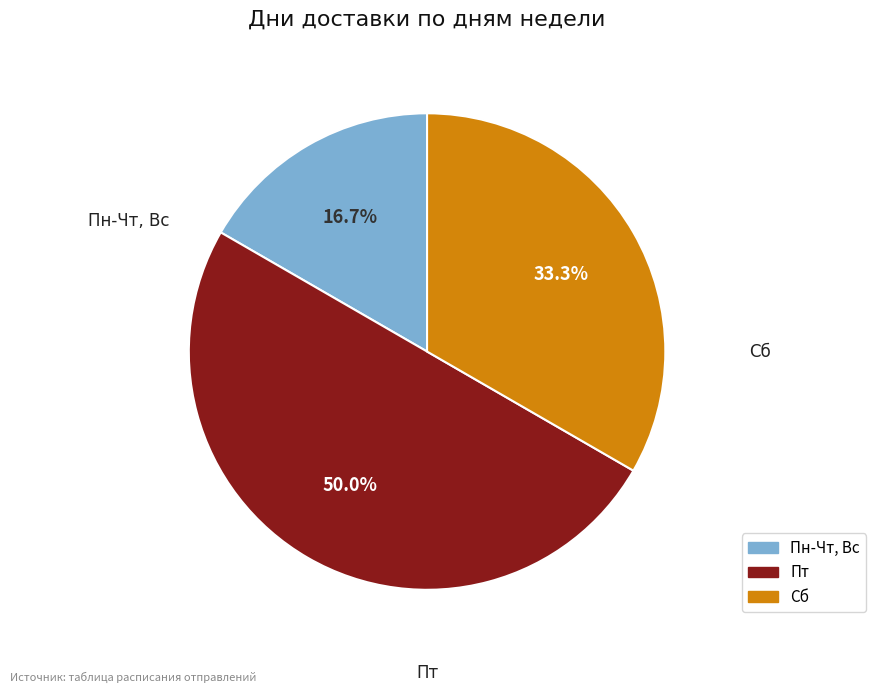

Is Пн-Чт, Вс the majority of the pie?

No